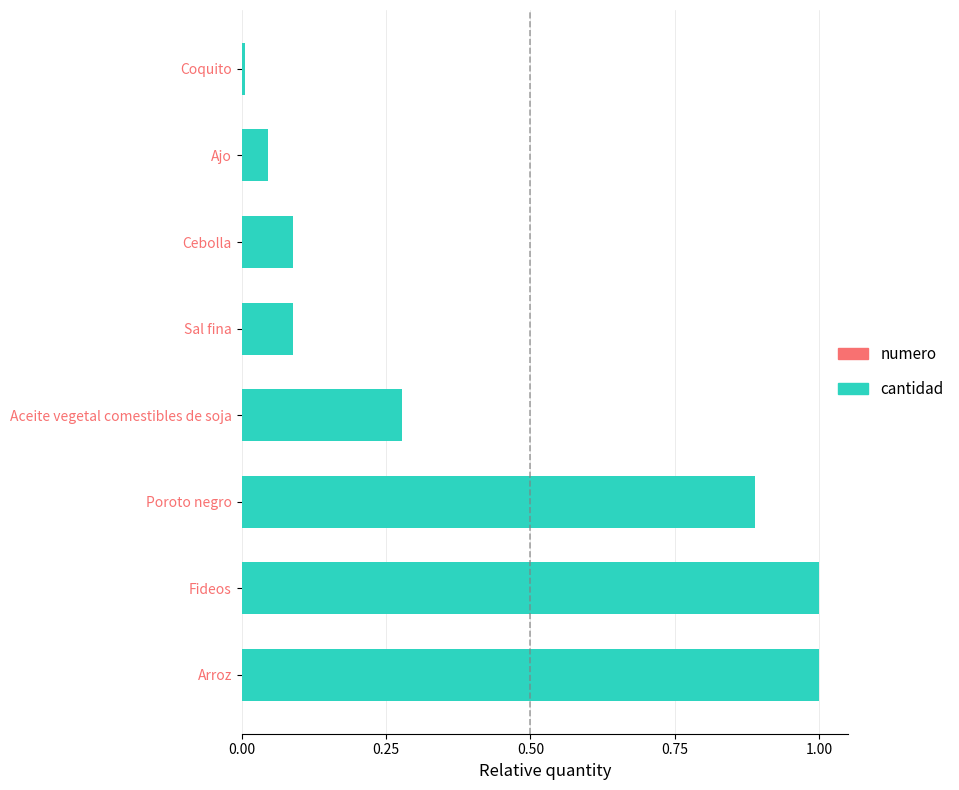

How many distinct data groups are displayed?

2